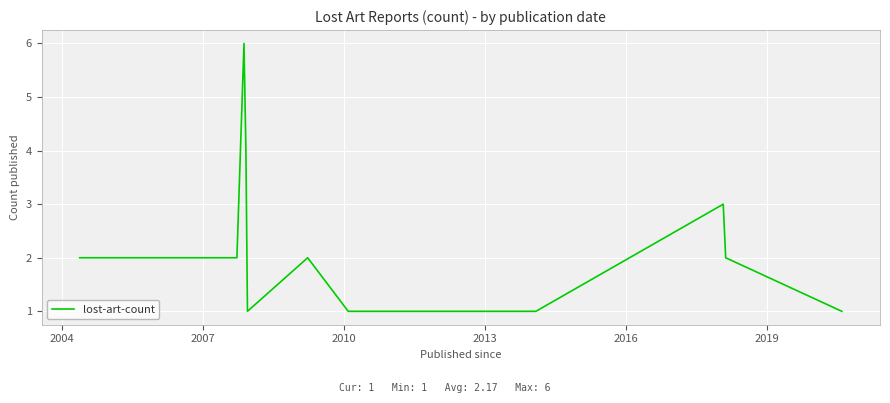

What is the greatest value displayed?

6